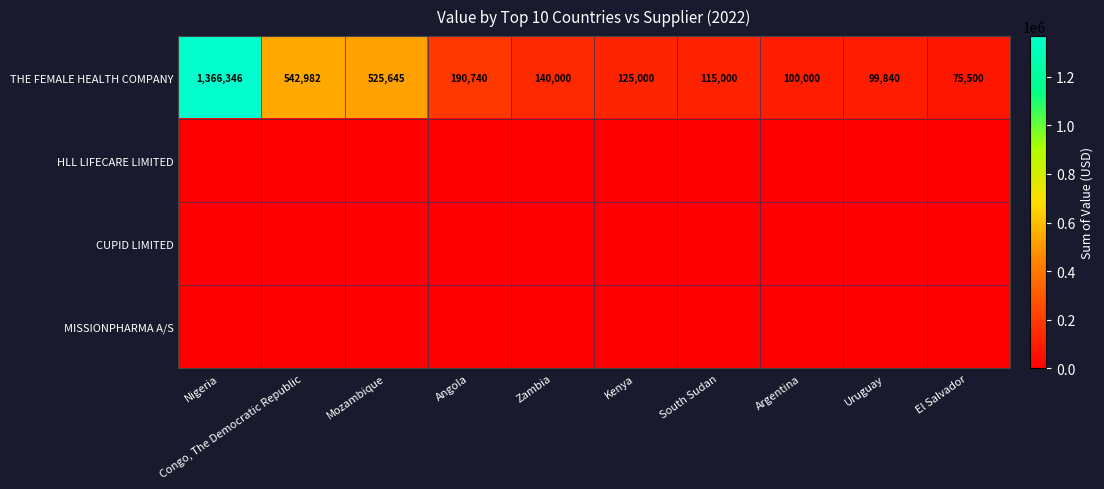

At which category is the sum across all series the highest?

Nigeria